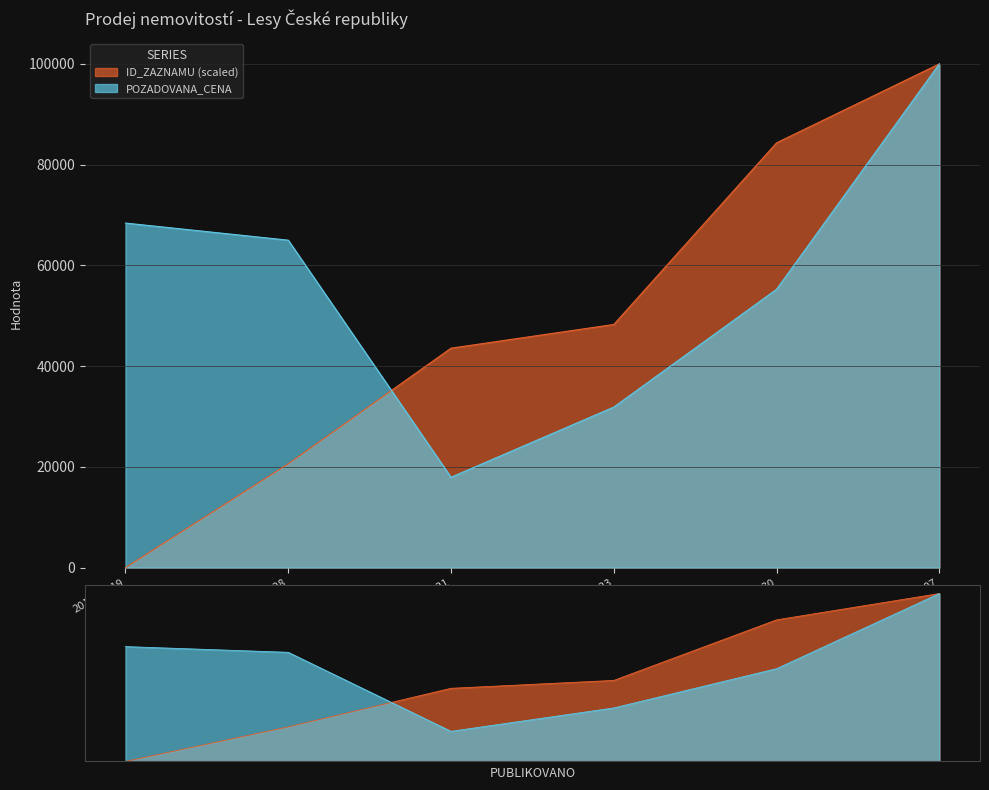

List the series in order of their peak value, lowest first.

POZADOVANA_CENA, ID_ZAZNAMU